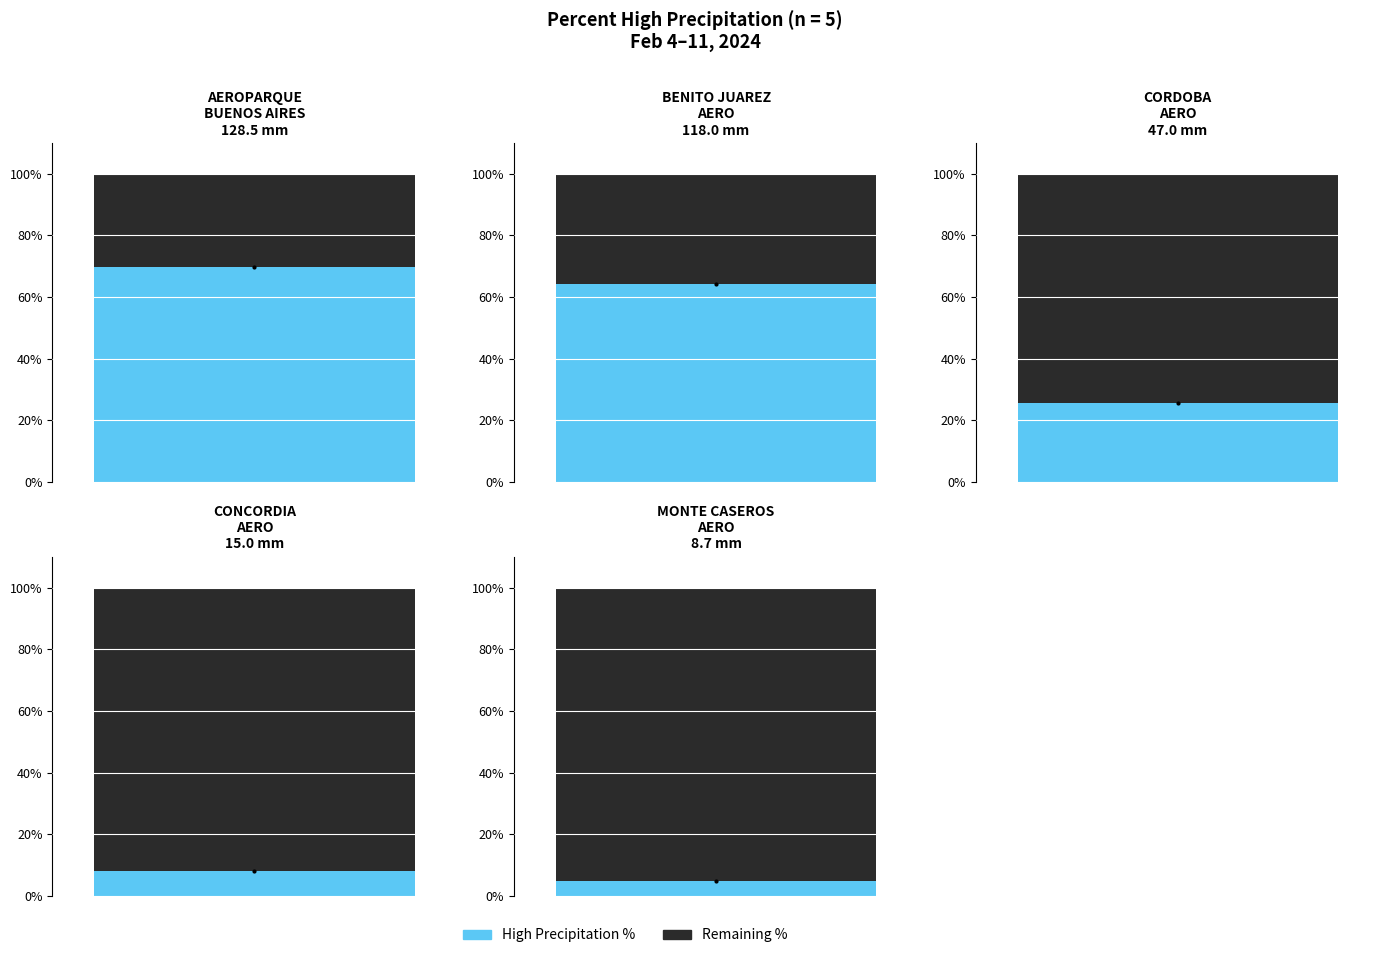

What position from the right is MONTE CASEROS AERO?

1